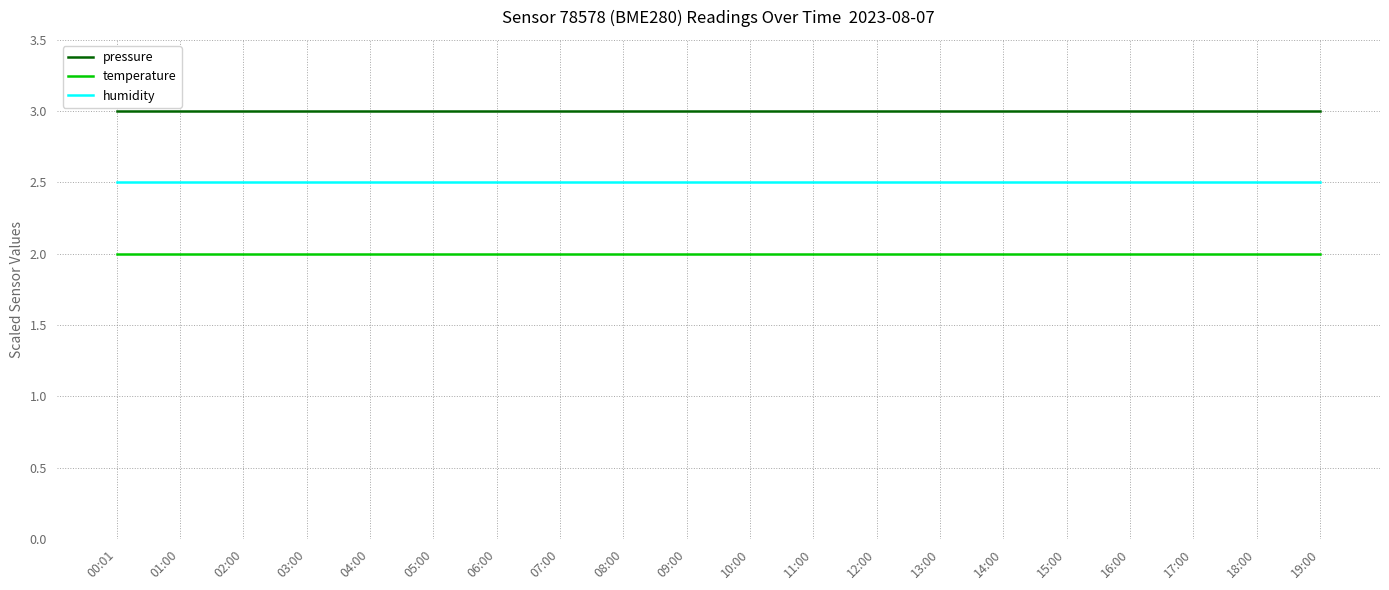

What is the average value of the temperature series?

2.0